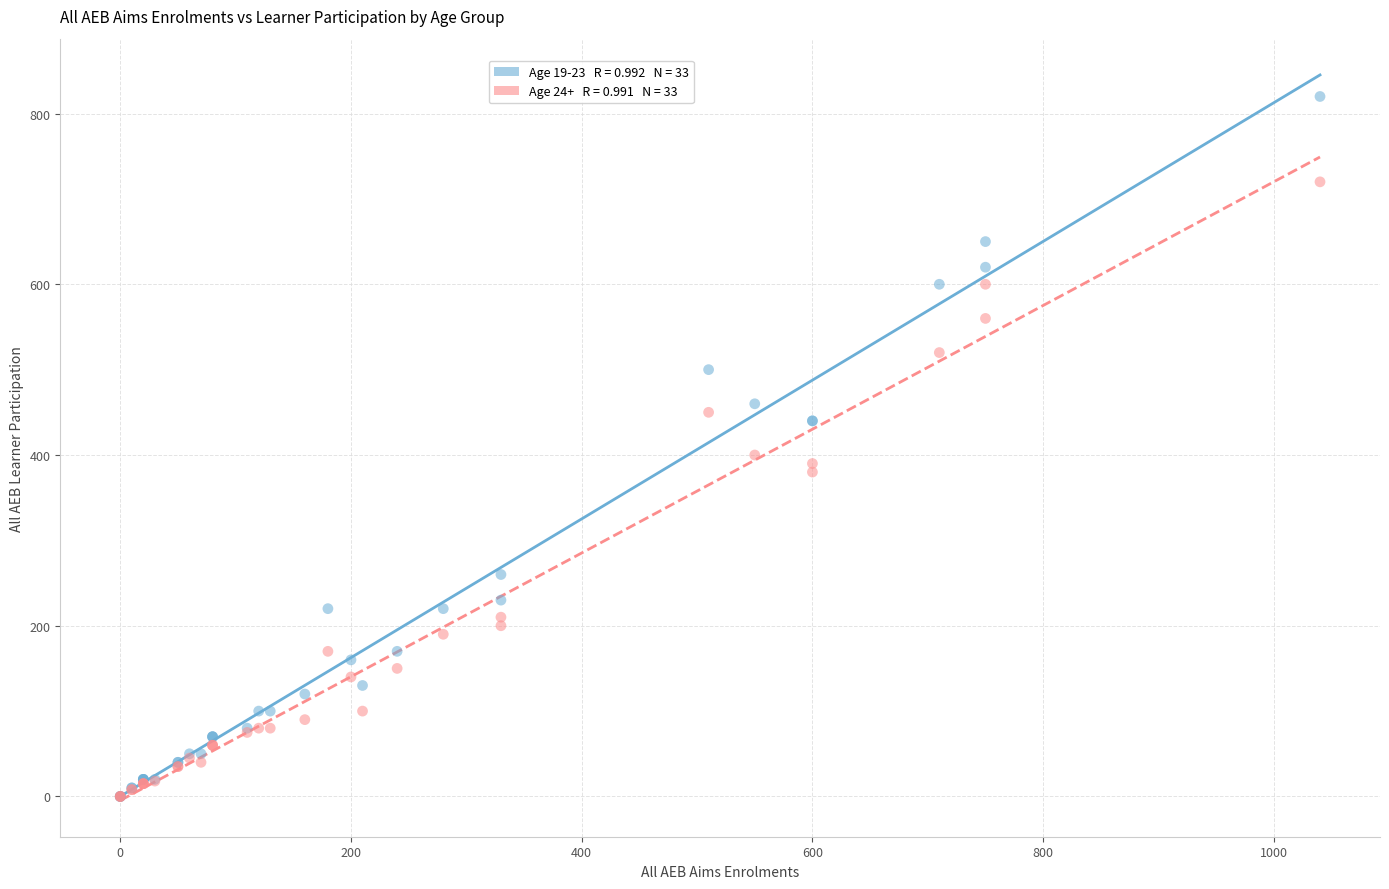

Across all series, what Y value is closest to 410?

400